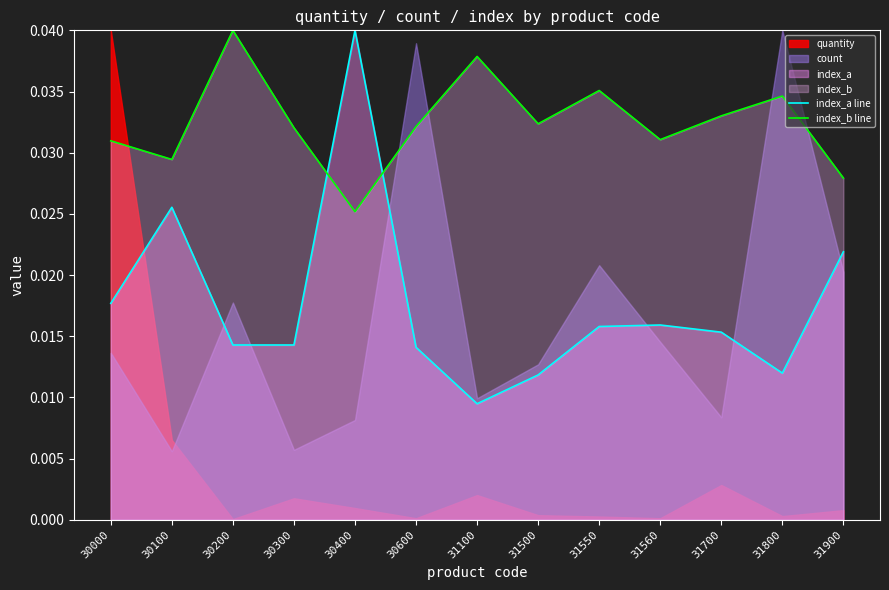

In index_b line, how many points are lower than both neighbors (excluding endpoints)?

4